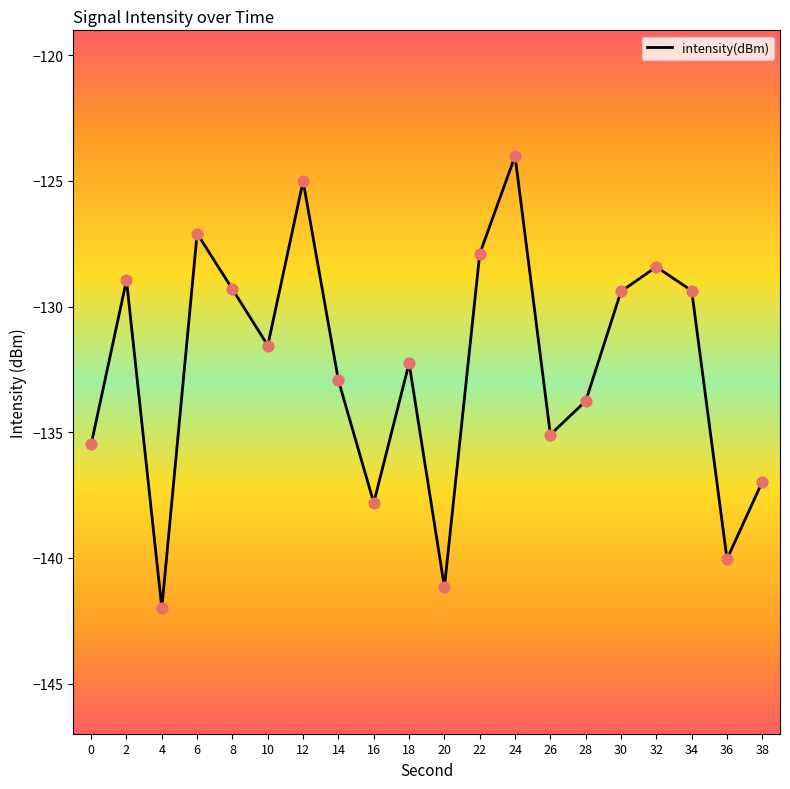

What is the change in value from 26 to 38?

-1.9